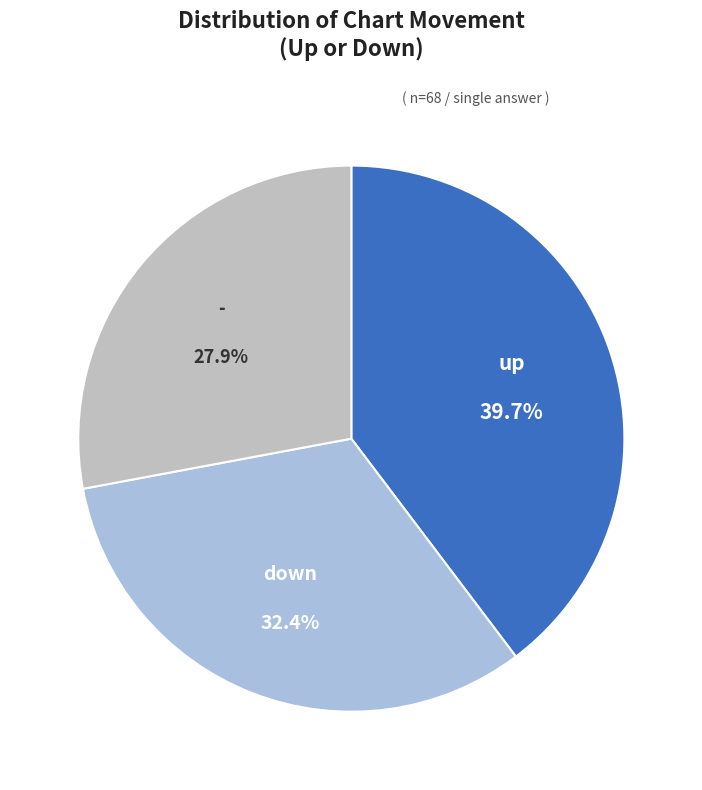

How many segments does this pie chart have?

3